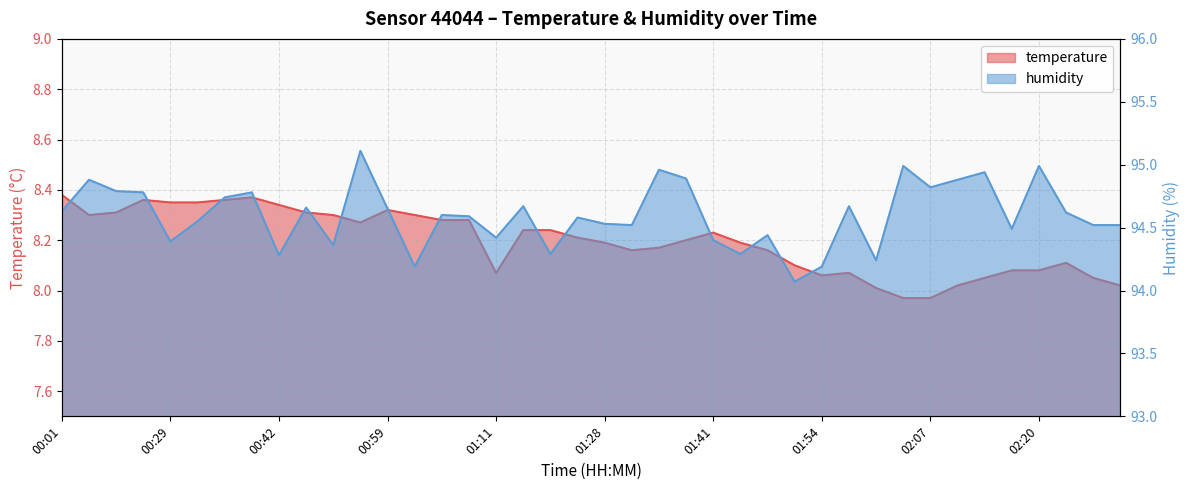

The value of temperature at 00:39 is 8.4. True or false?

True